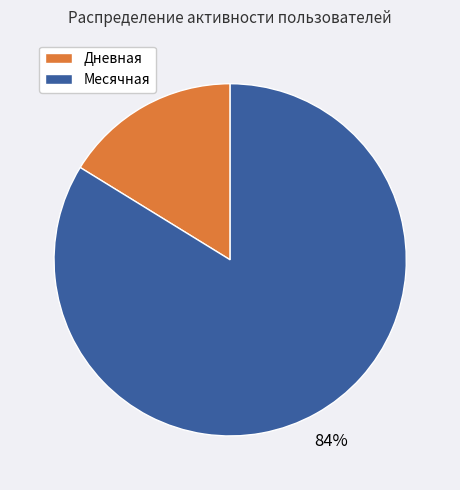

Approximately how many times larger is the value at Месячная compared to Дневная?

5.2